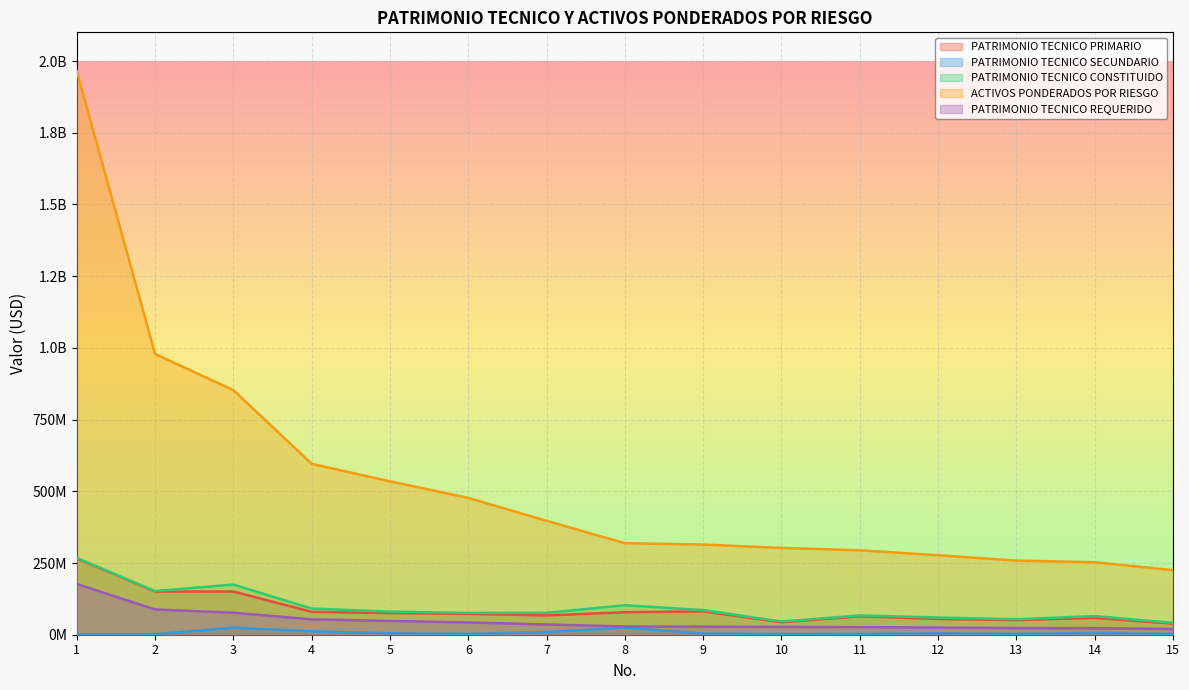

Rank the series at 12 from lowest to highest value.

PATRIMONIO TECNICO SECUNDARIO, PATRIMONIO TECNICO REQUERIDO, PATRIMONIO TECNICO PRIMARIO, PATRIMONIO TECNICO CONSTITUIDO, ACTIVOS PONDERADOS POR RIESGO